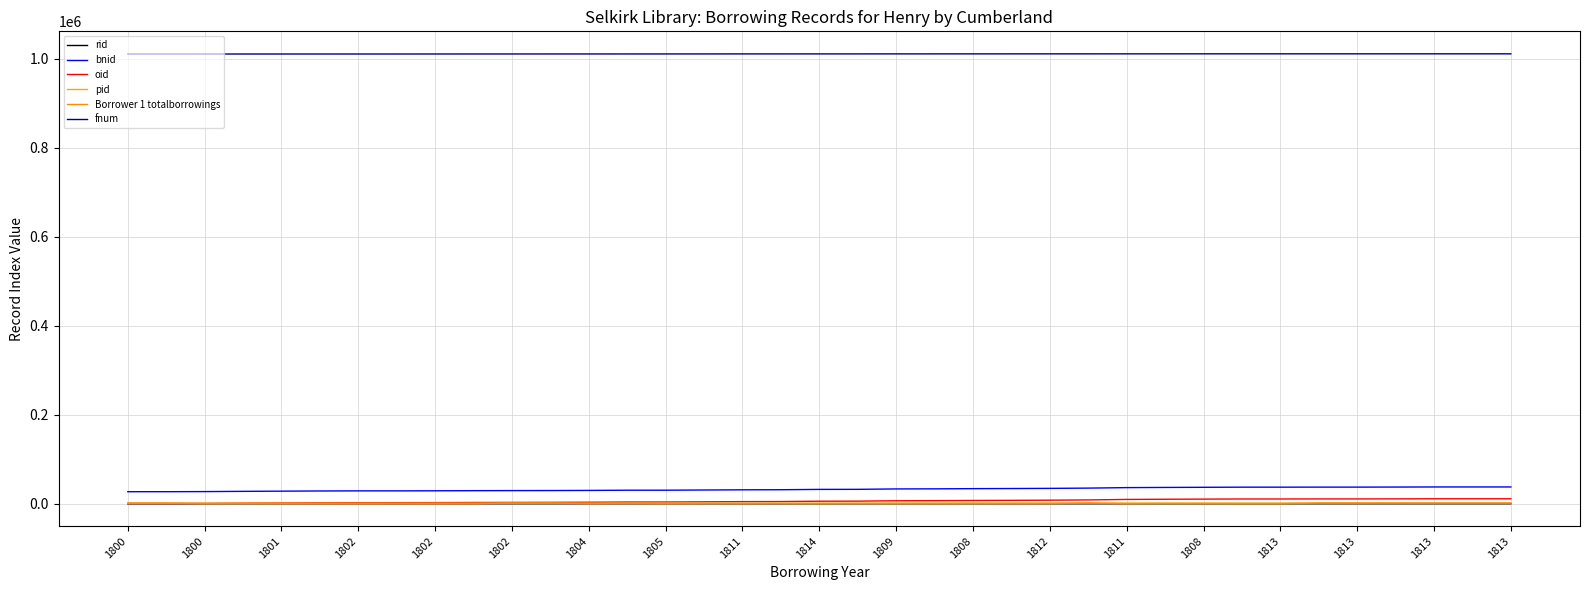

Does the chart have visible grid lines?

Yes